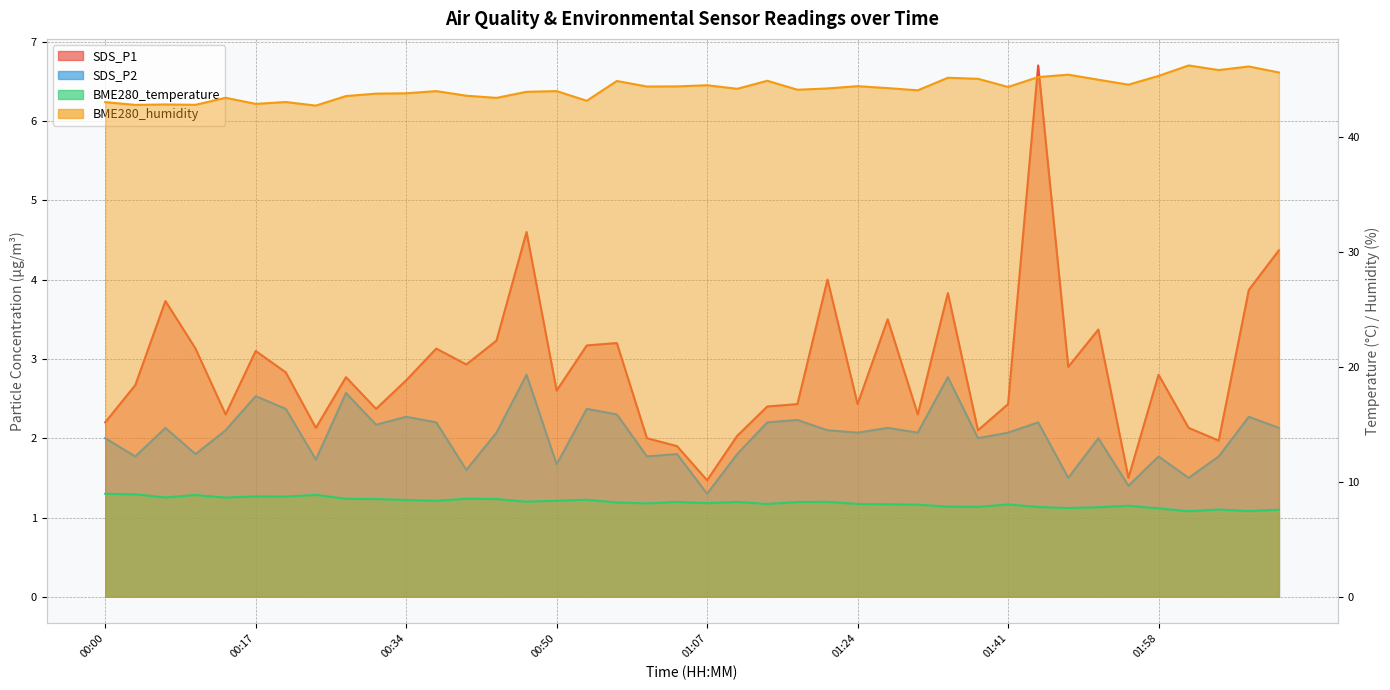

Is it true that BME280_temperature equals 14.3 at 01:24?

False